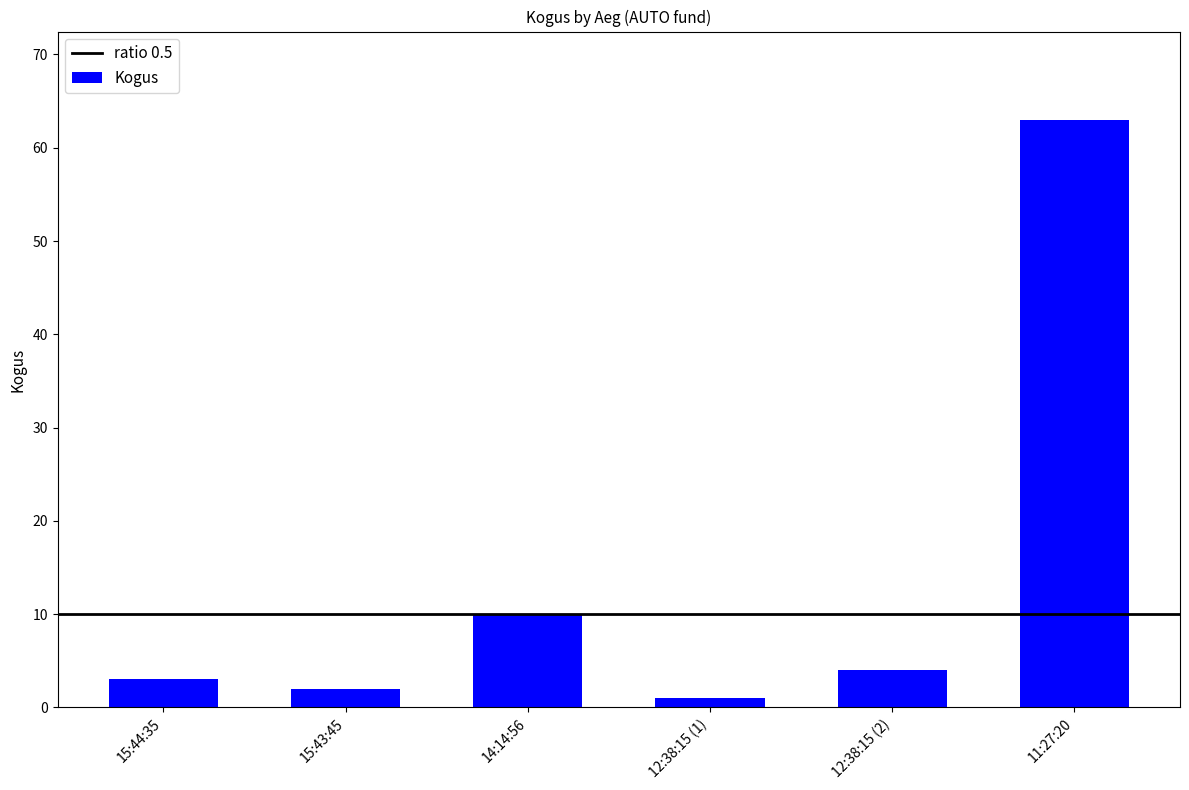

At which label is the value closest to 32?

14:14:56